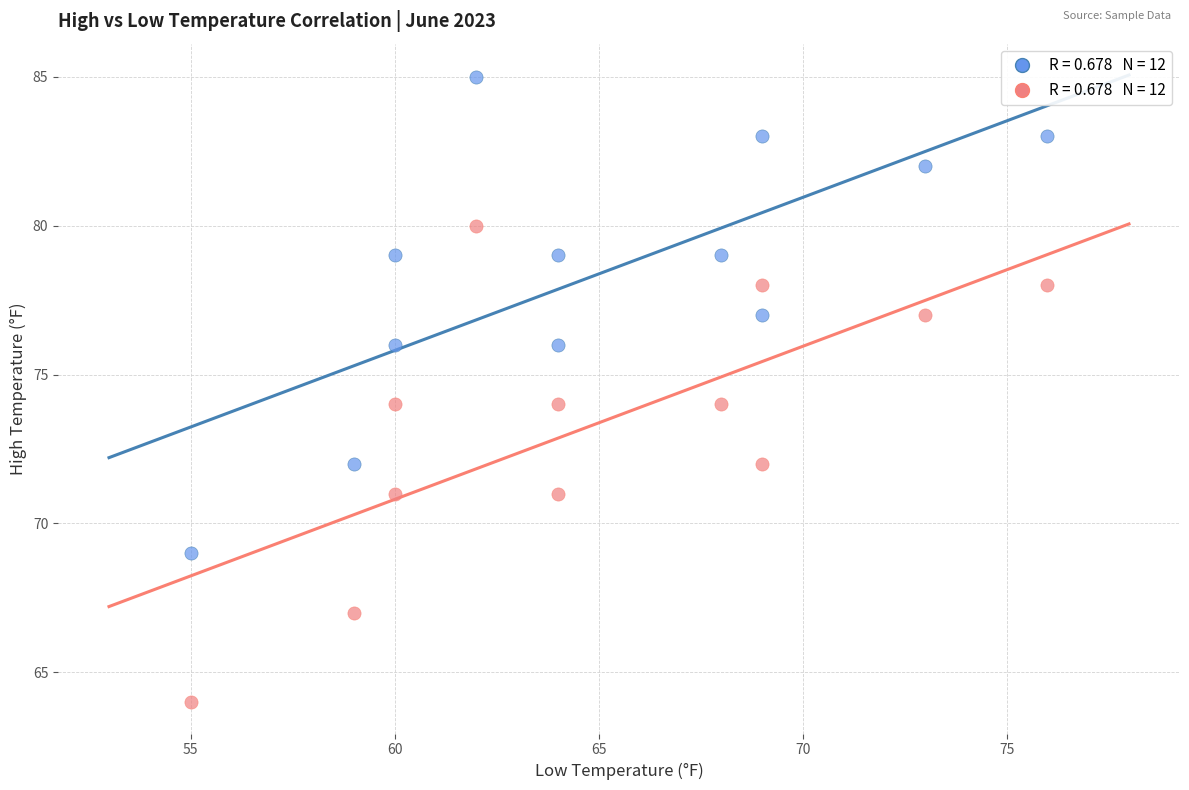

Across all data points, what is the range of X values (max minus min)?

21